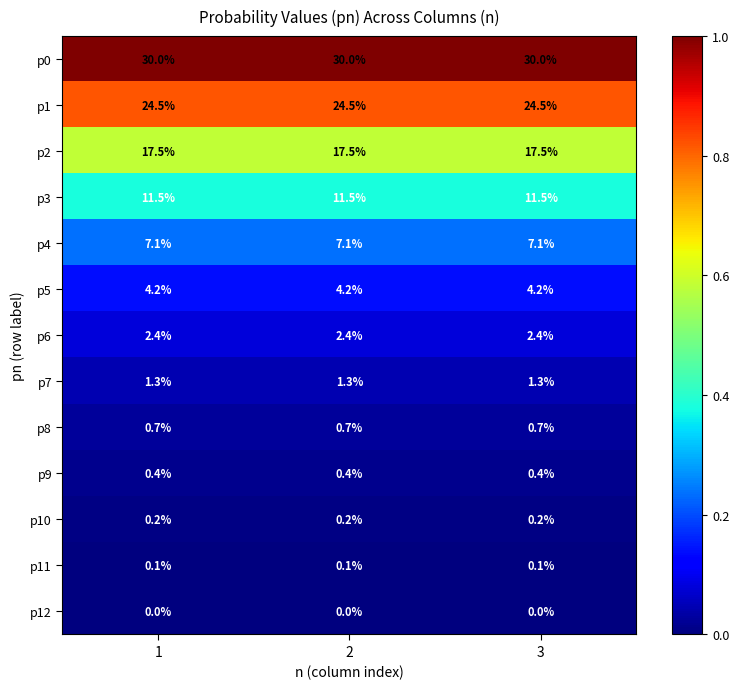

The p2 series shows 17.5 at 3. True or false?

True